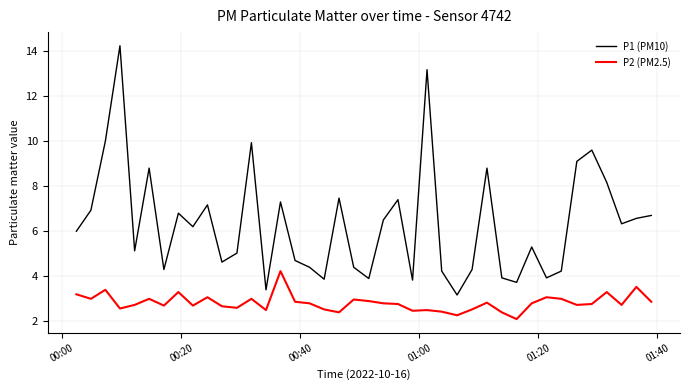

Rank the series by their maximum value, from highest to lowest.

P1 (PM10), P2 (PM2.5)